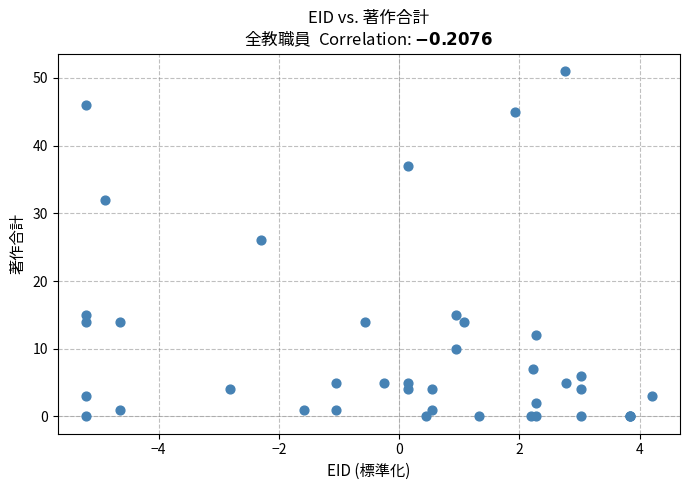

What Y value in the scatter plot is closest to 25?

26